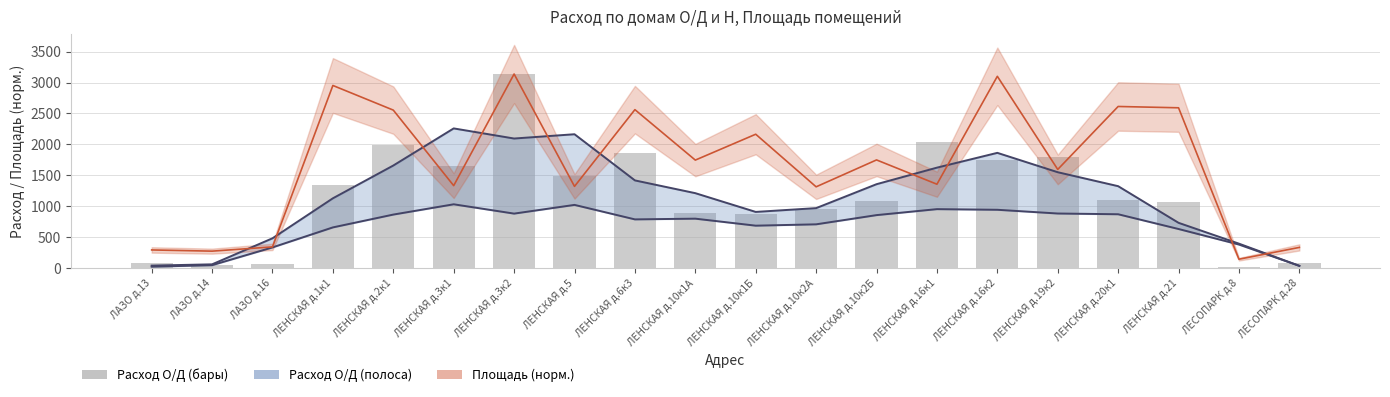

List the labels in order of value, largest first.

ЛЕНСКАЯ д.3к2, ЛЕНСКАЯ д.16к1, ЛЕНСКАЯ д.2к1, ЛЕНСКАЯ д.6к3, ЛЕНСКАЯ д.19к2, ЛЕНСКАЯ д.16к2, ЛЕНСКАЯ д.3к1, ЛЕНСКАЯ д.5, ЛЕНСКАЯ д.1к1, ЛЕНСКАЯ д.20к1, ЛЕНСКАЯ д.10к2Б, ЛЕНСКАЯ д.21, ЛЕНСКАЯ д.10к2А, ЛЕНСКАЯ д.10к1А, ЛЕНСКАЯ д.10к1Б, ЛЕСОПАРК д.28, ЛАЗО д.13, ЛАЗО д.16, ЛАЗО д.14, ЛЕСОПАРК д.8